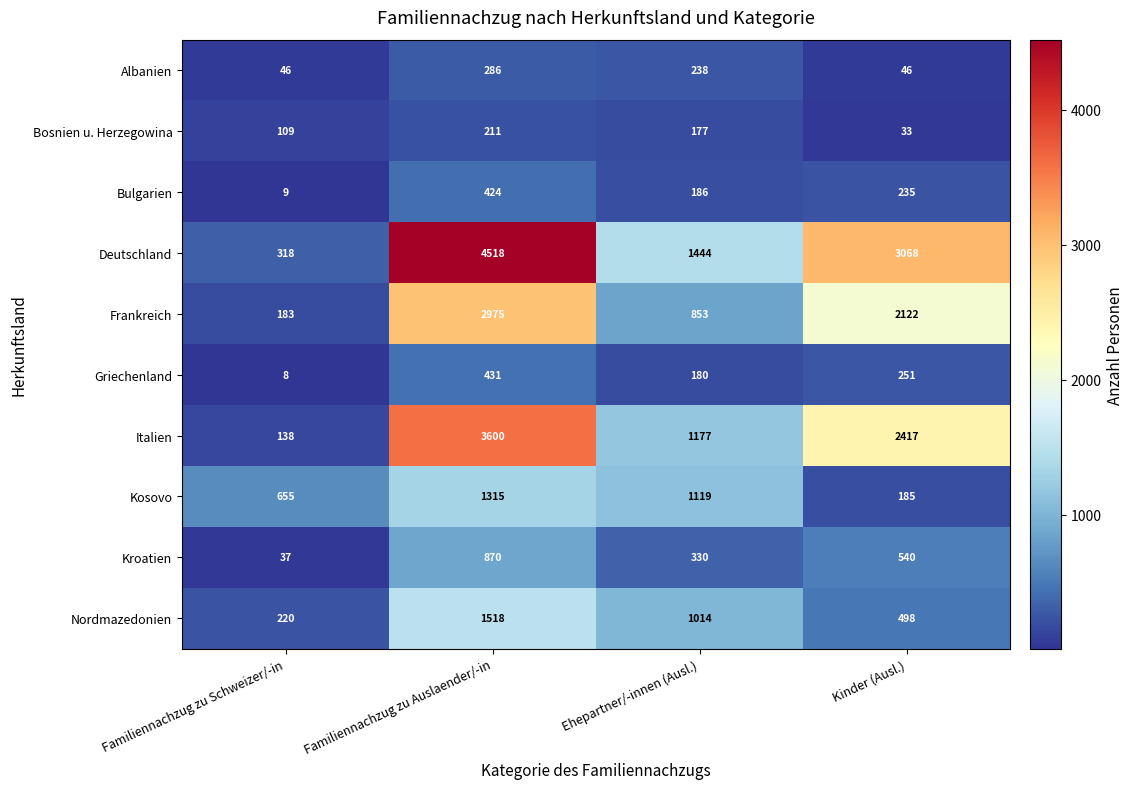

What is the difference between the second highest and second lowest values in the Frankreich series?

1269